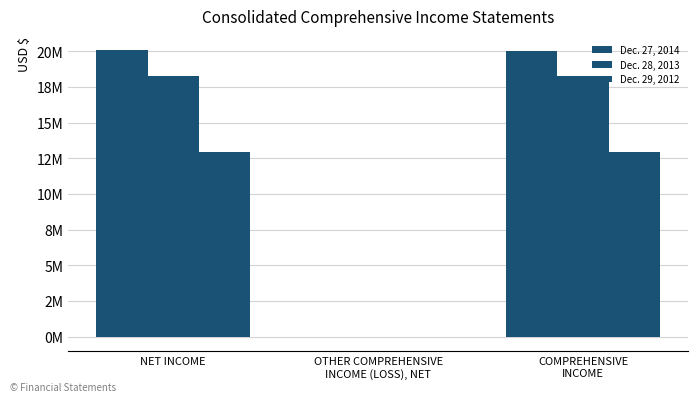

List the labels in order of Dec. 27, 2014 value, smallest first.

OTHER COMPREHENSIVE
INCOME (LOSS), NET, COMPREHENSIVE
INCOME, NET INCOME